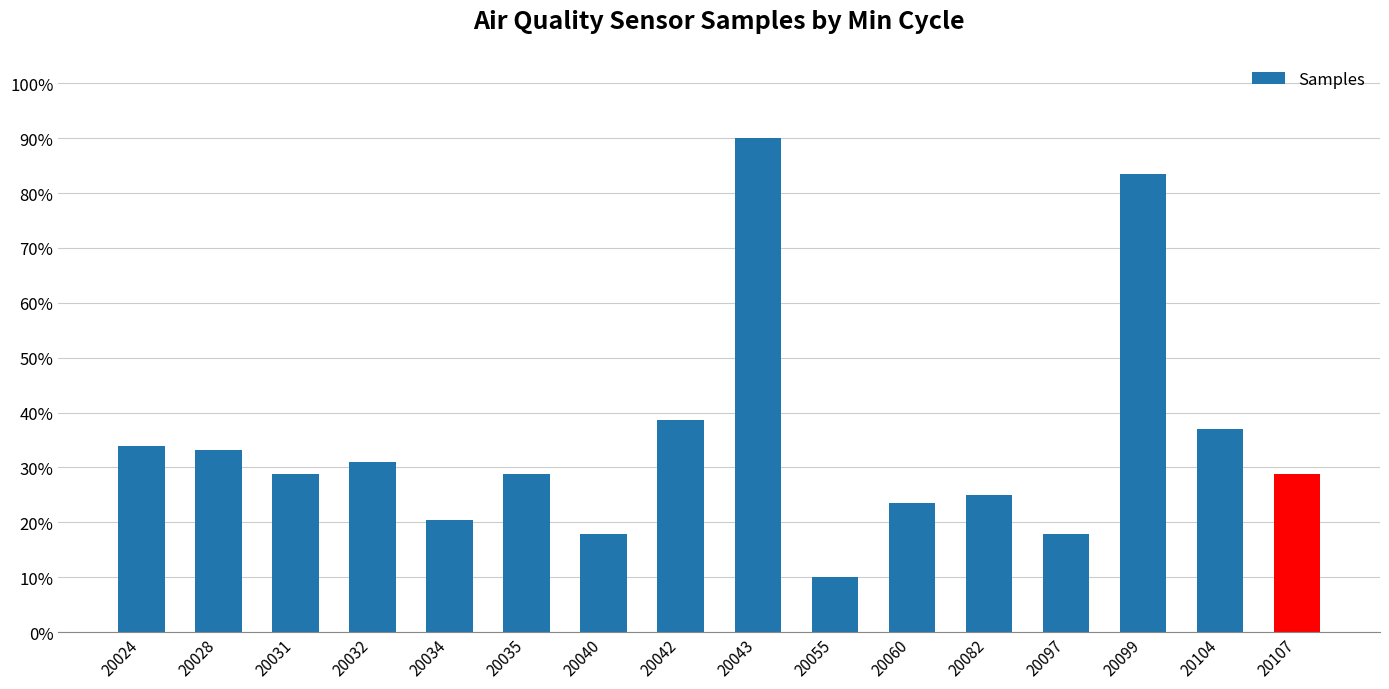

How many values are between 0 and 1?

16